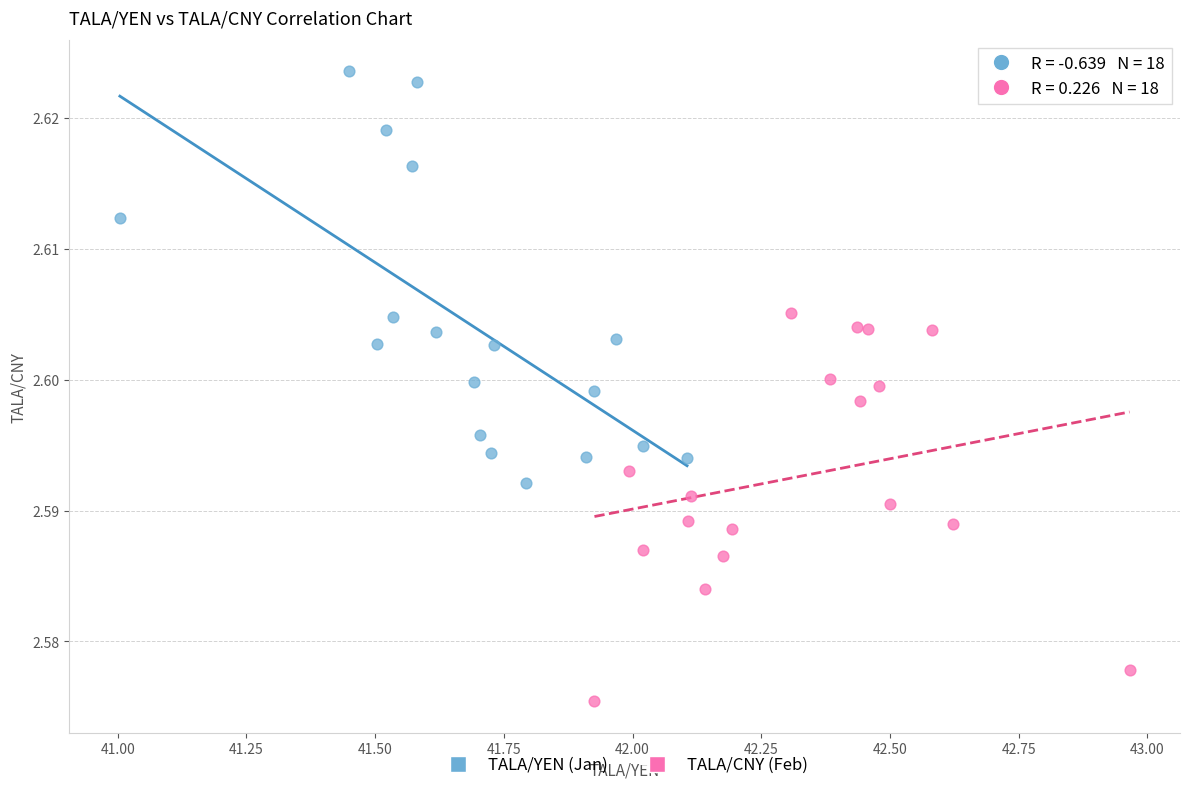

Which series contains the lowest Y value?

TALA/CNY (Feb)